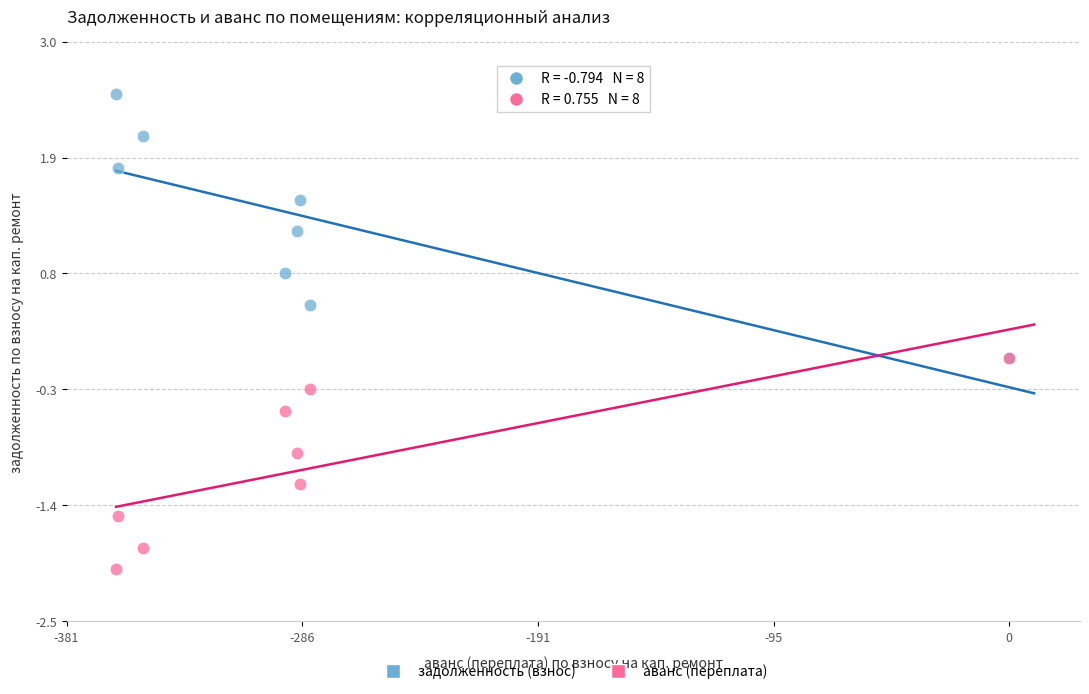

In the аванс (переплата) series, what Y value is closest to -1?

-0.9